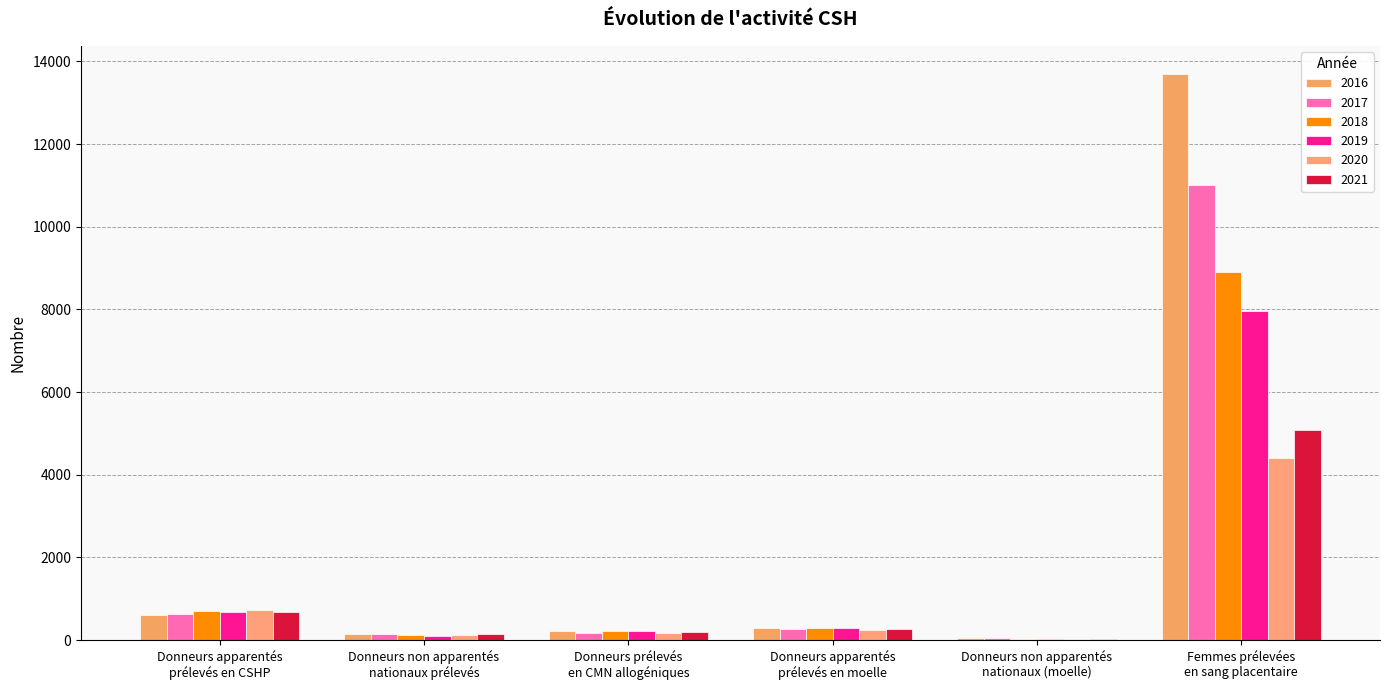

What is the difference between the highest and lowest values at Donneurs non apparentés
nationaux (moelle)?

26